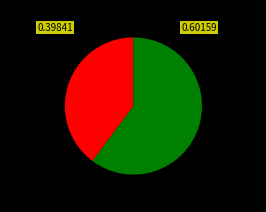

Does any single category account for the majority?

Yes